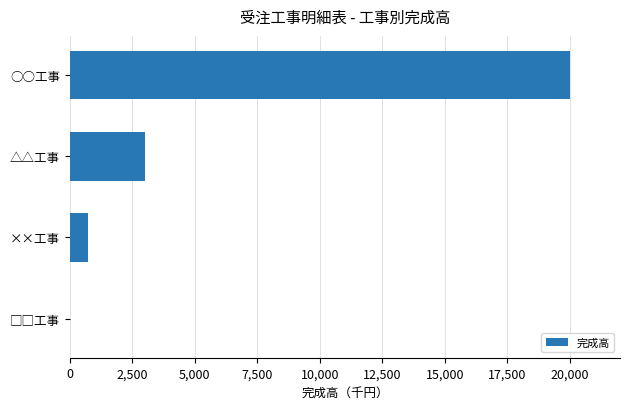

What is the change in value from ○○工事 to ××工事?

-19250